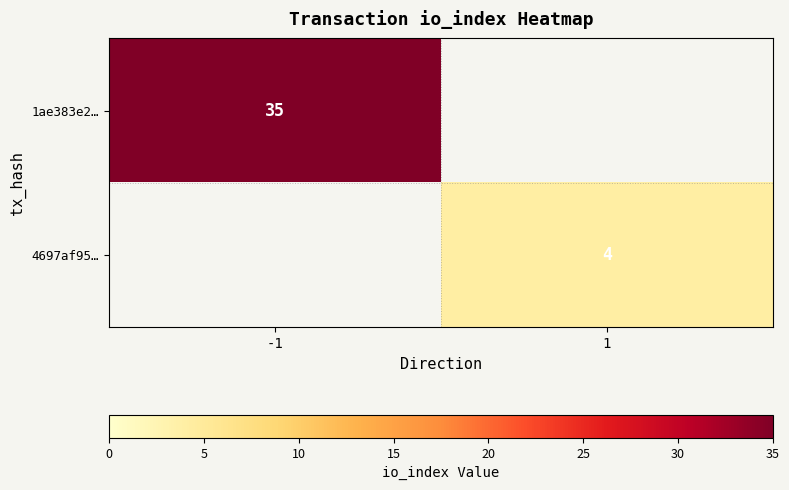

How many categories are shown in the chart?

2